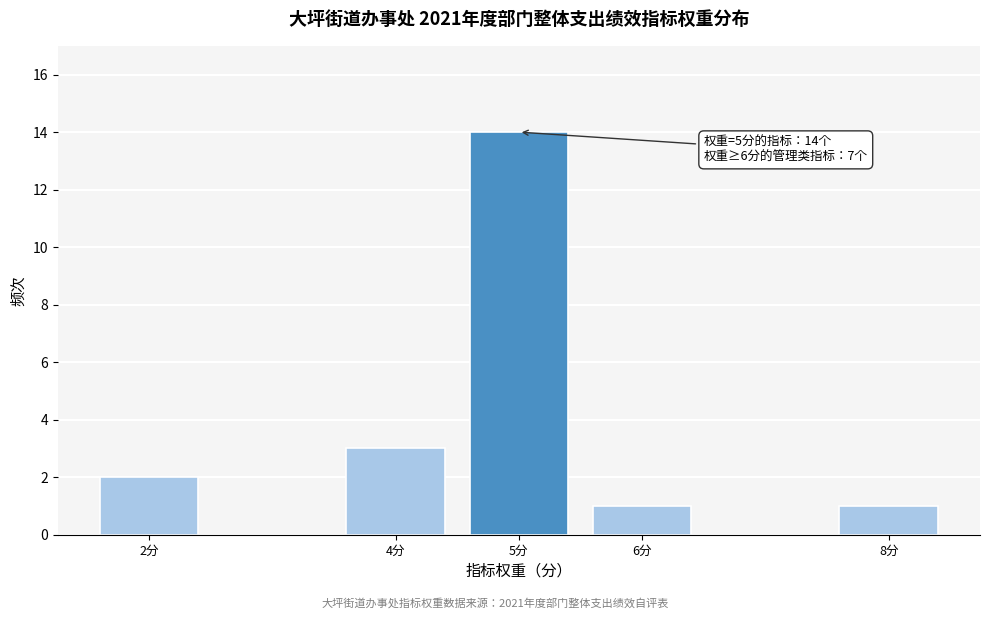

Reading left to right, what are all the values shown in this chart?

2分=2	4分=3	5分=14	6分=1	8分=1